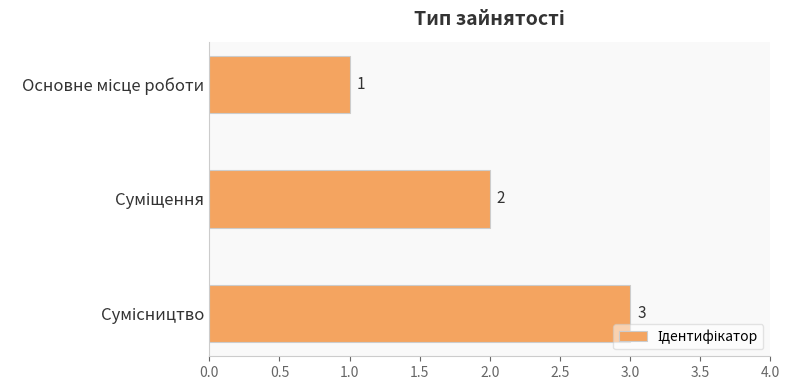

How many bars are there in total?

3